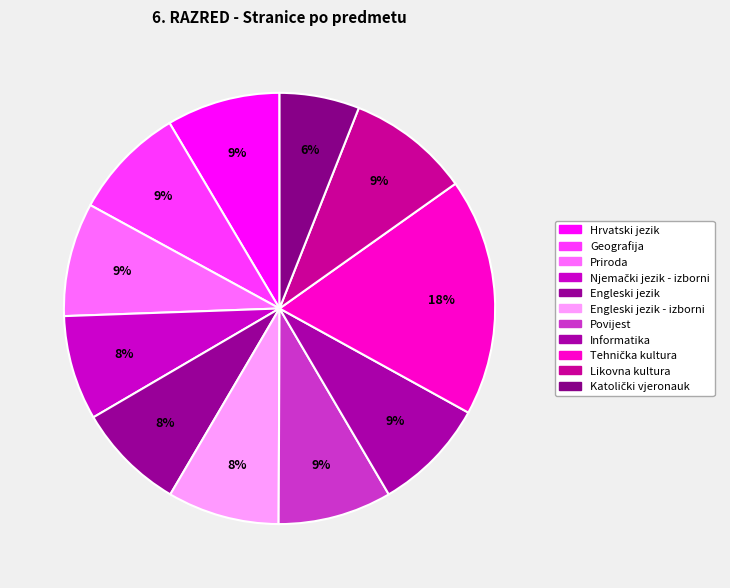

To the nearest percent, what percentage of the pie is Povijest?

9%